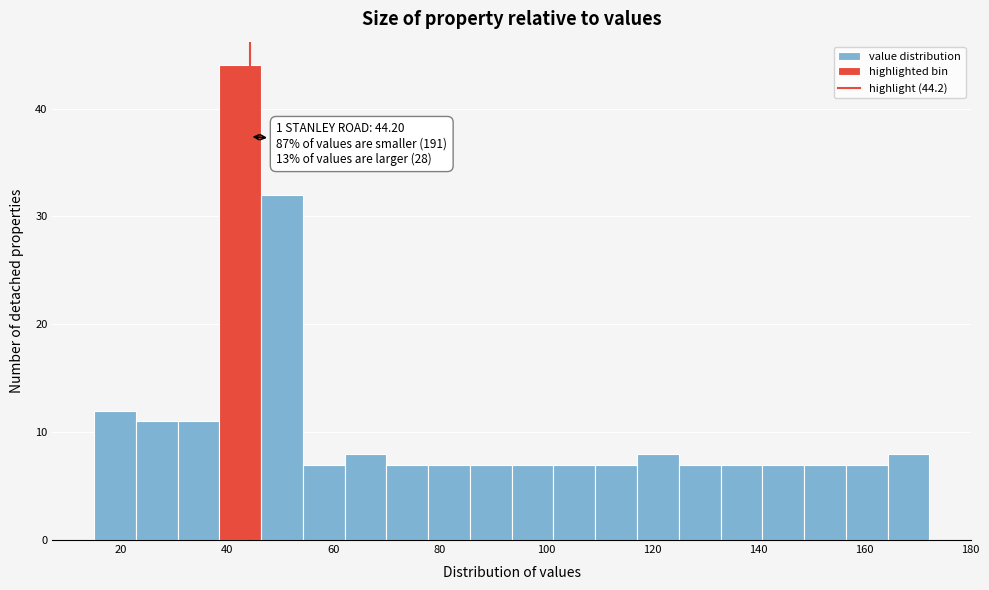

Read against the x-axis, roughly where is the centre of the tallest bar?

42